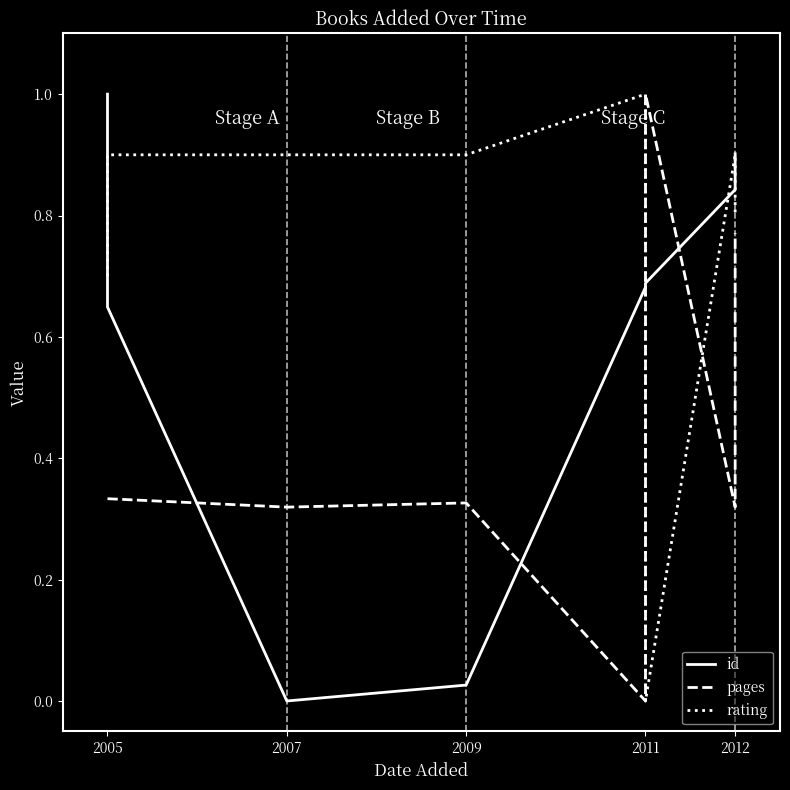

List the series in order of their peak value, lowest first.

id, pages, rating